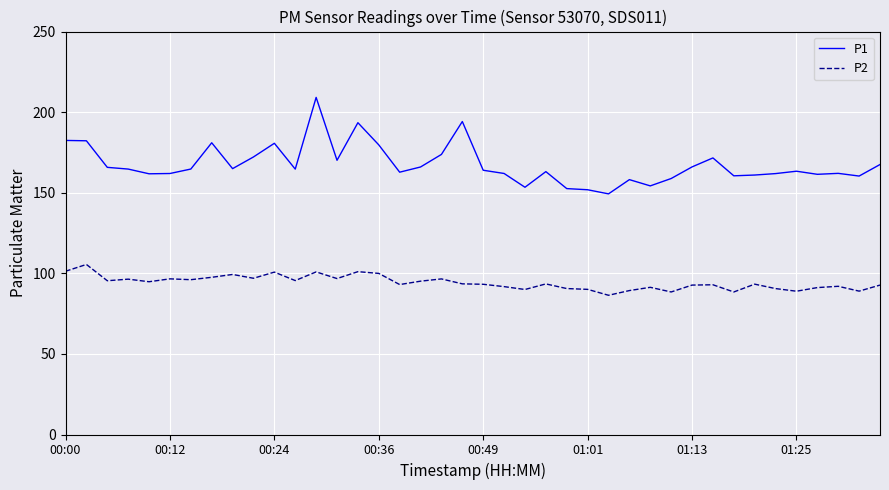

What is the difference between the maximum and minimum values in the P2 series?

19.1